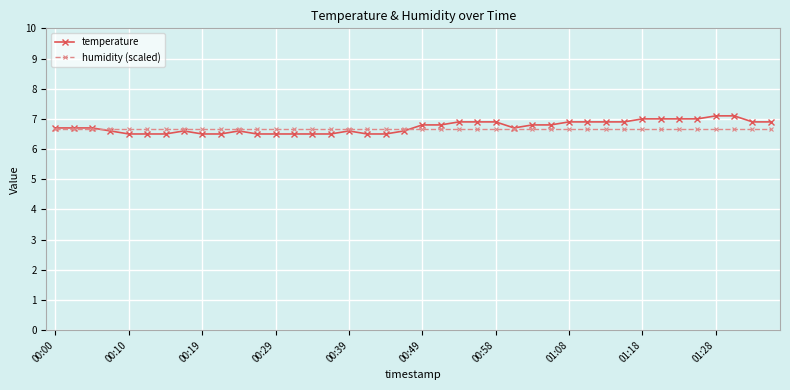

Does the chart have visible grid lines?

Yes